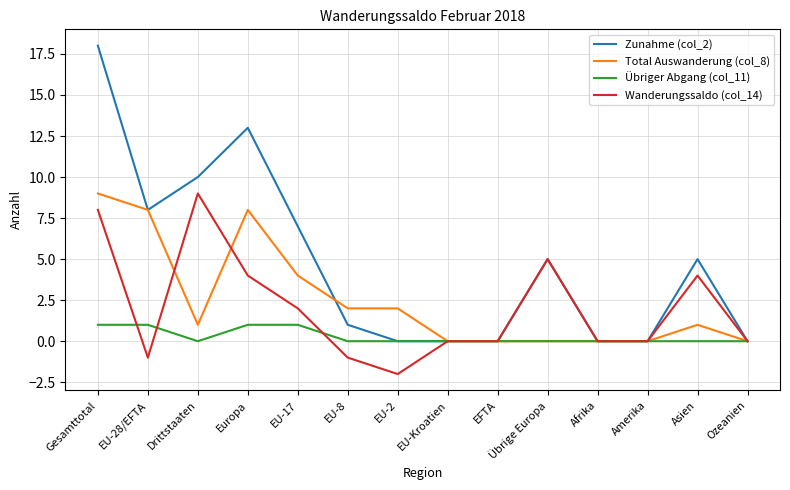

Reading left to right, extract all data points from this chart.

Zunahme (col_2): 18	8	10	13	7	1	0	0	0	5	0	0	5	0
Total Auswanderung (col_8): 9	8	1	8	4	2	2	0	0	0	0	0	1	0
Übriger Abgang (col_11): 1	1	0	1	1	0	0	0	0	0	0	0	0	0
Wanderungssaldo (col_14): 8	-1	9	4	2	-1	-2	0	0	5	0	0	4	0